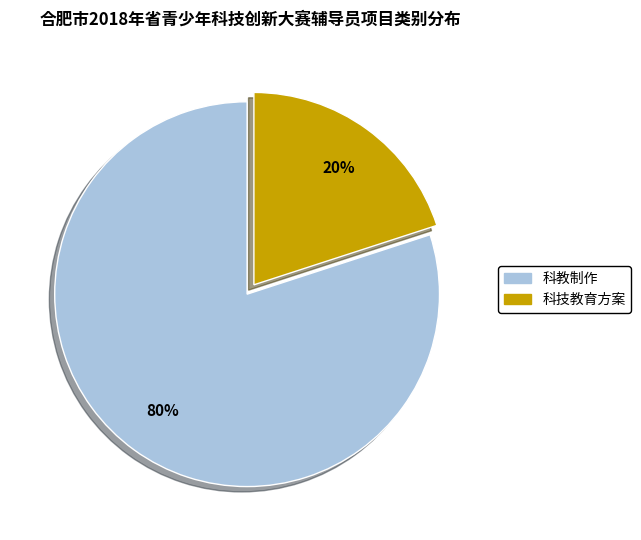

What is the smallest slice in the pie chart?

科技教育方案